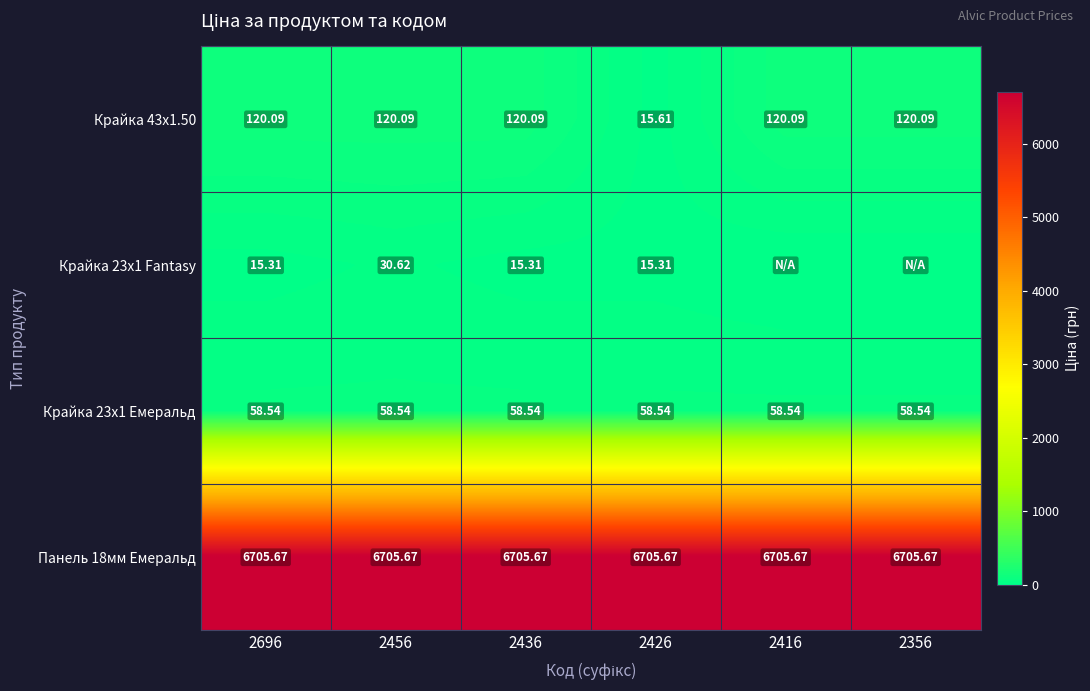

At which label does Крайка 23x1 Емеральд reach its peak?

2696